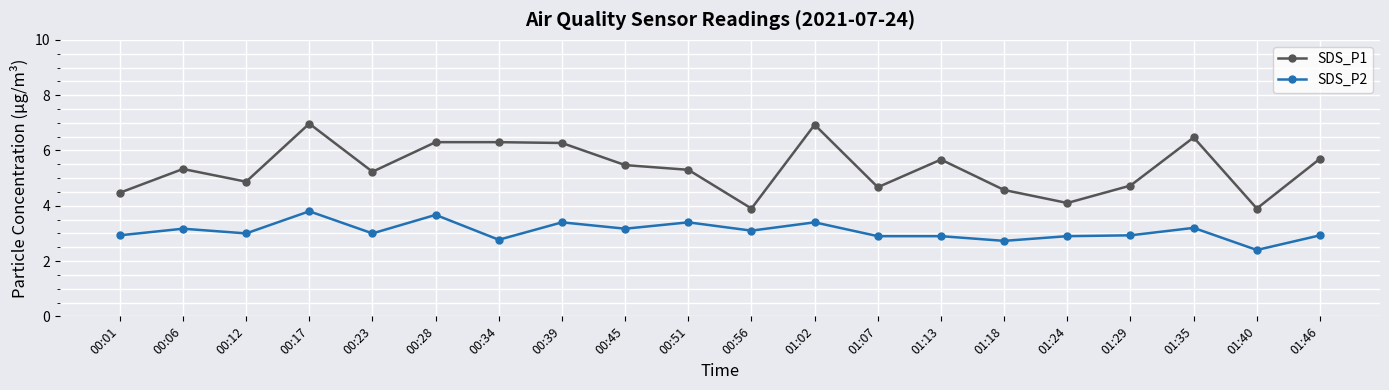

Which series changed the most between 00:39 and 01:24?

SDS_P1